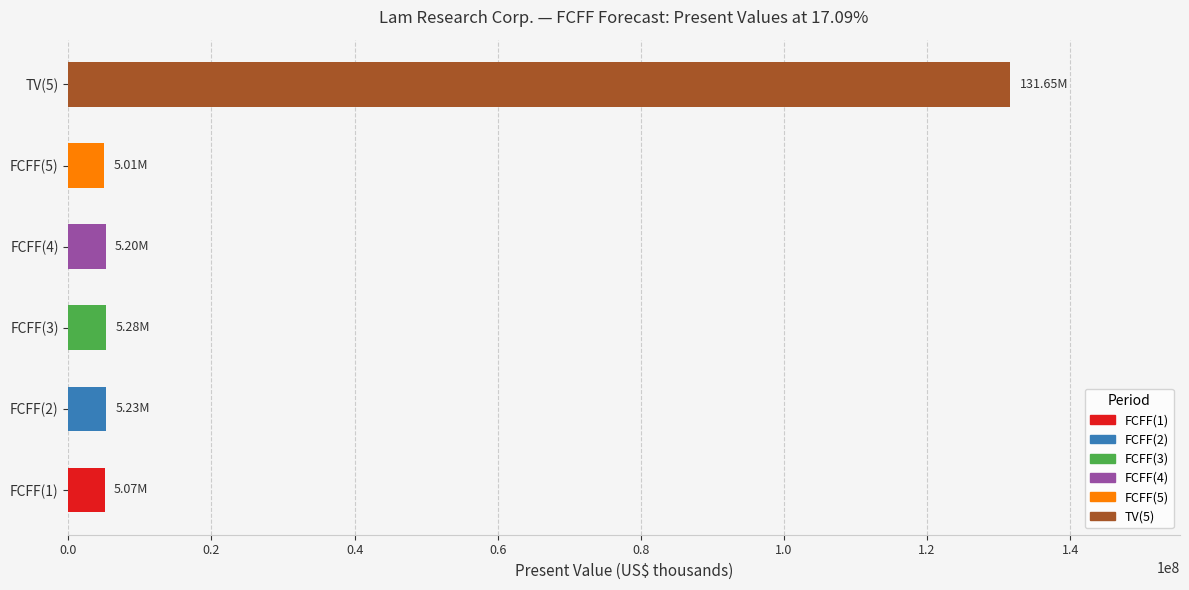

Which has a higher value, TV(5) or FCFF(1)?

TV(5)